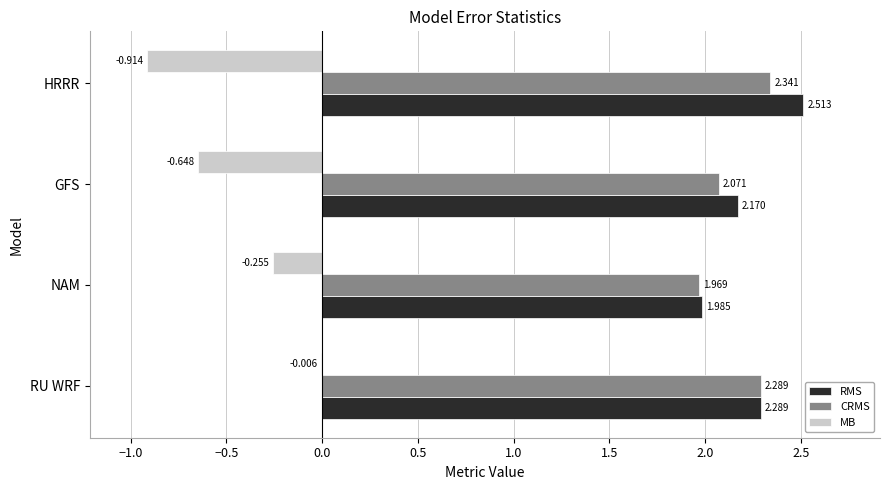

At which category is the sum across all series the highest?

RU WRF